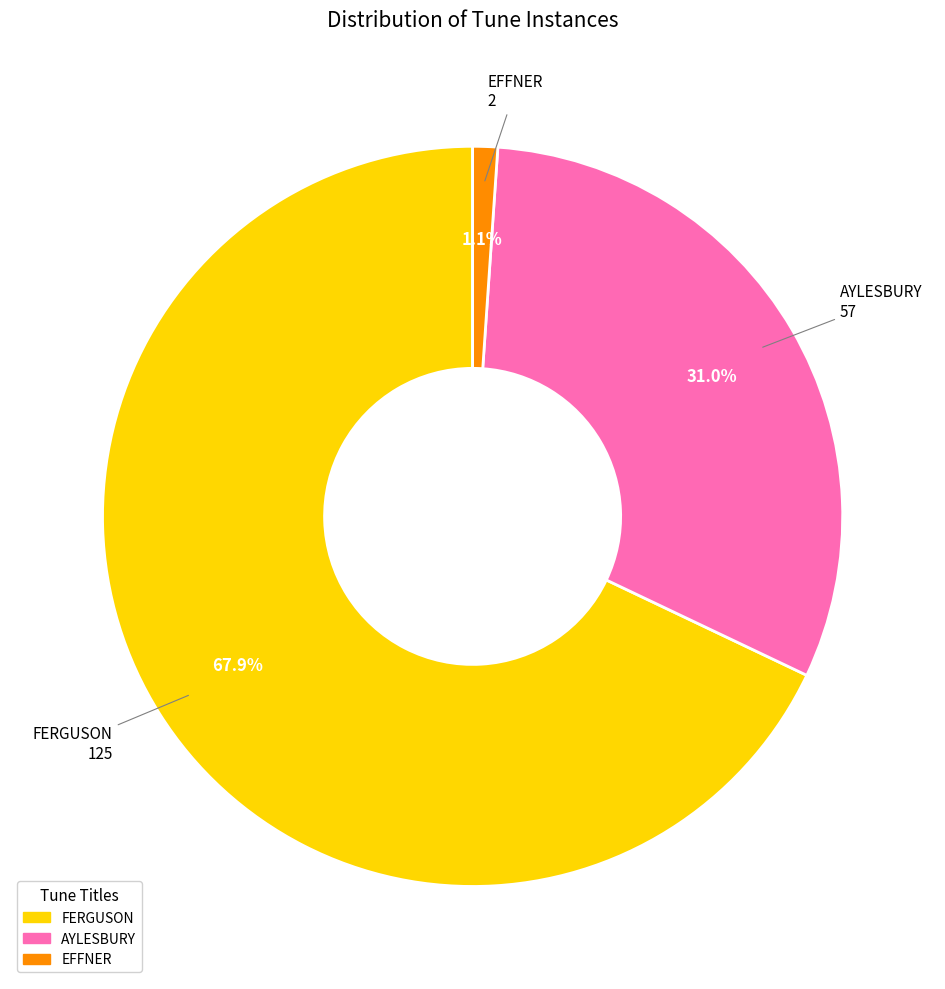

Which slice is the largest?

FERGUSON